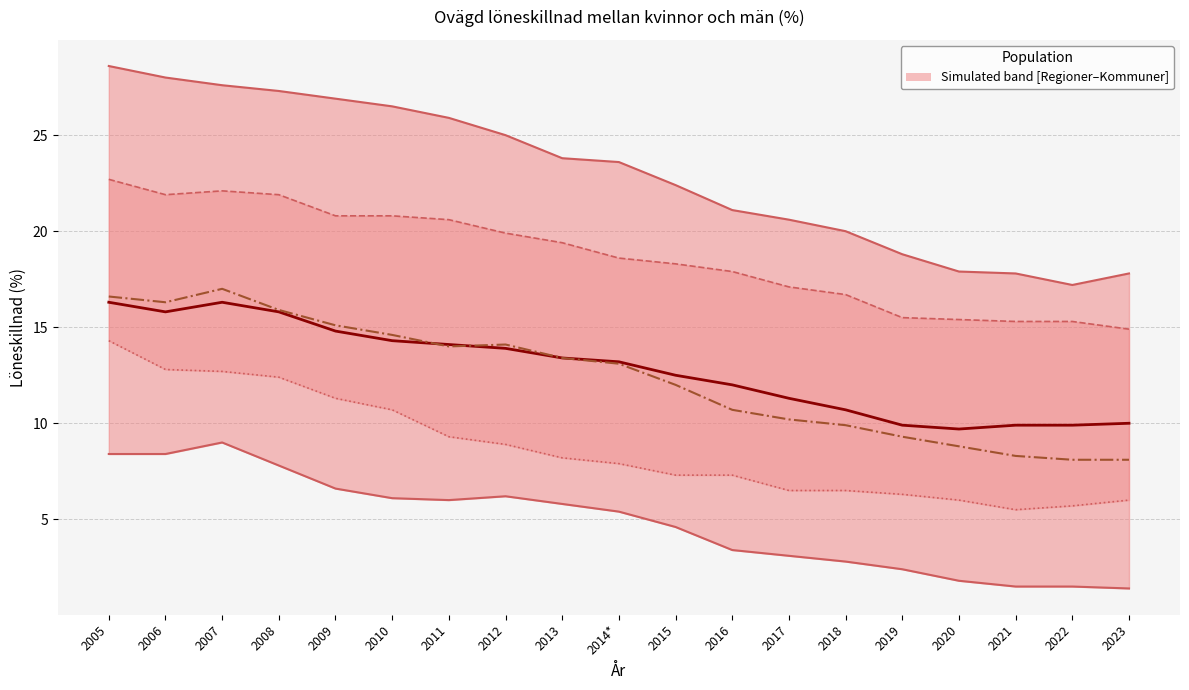

List the labels in order of Kommuner value, smallest first.

2023, 2021, 2022, 2020, 2019, 2018, 2017, 2016, 2015, 2014*, 2013, 2011, 2010, 2012, 2009, 2008, 2005, 2006, 2007